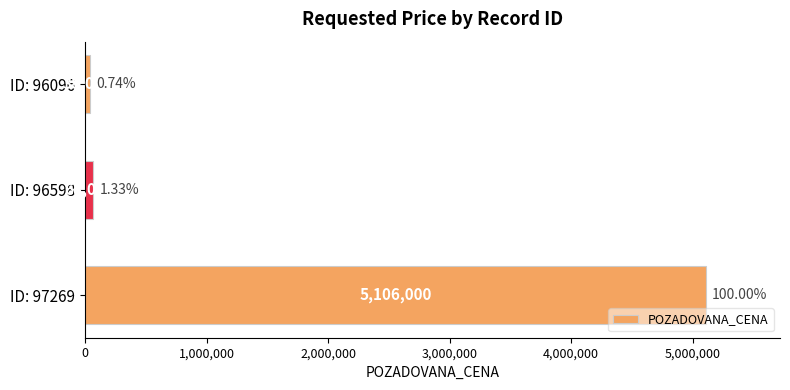

How many bars are there in total?

3